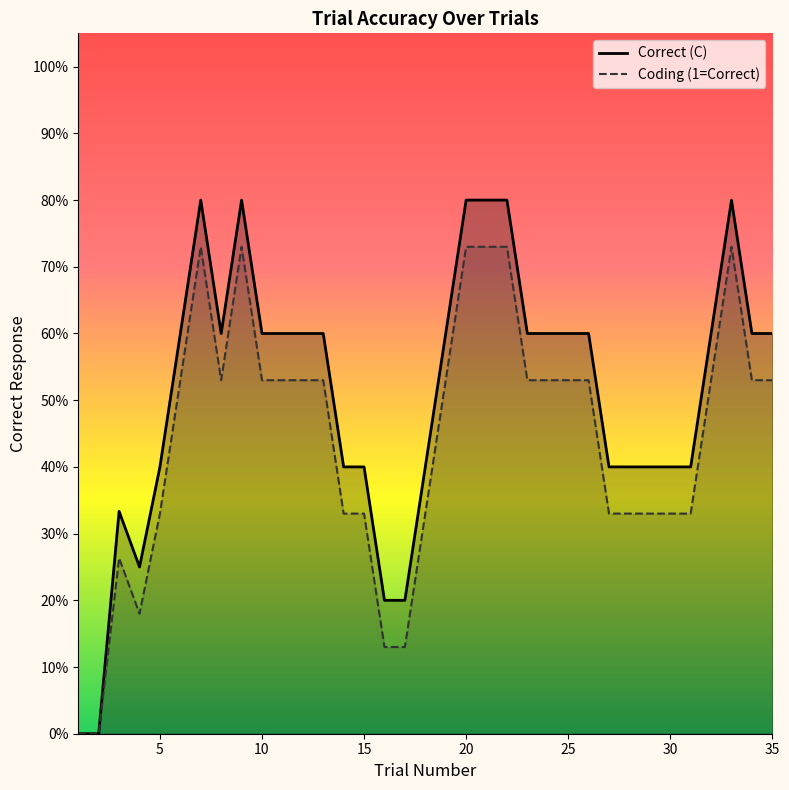

Reading left to right, transcribe all the data shown in this chart.

Correct (C): 0.0	0.0	0.3	0.2	0.4	0.6	0.8	0.6	0.8	0.6	0.6	0.6	0.6	0.4	0.4	0.2	0.2	0.4	0.6	0.8	0.8	0.8	0.6	0.6	0.6	0.6	0.4	0.4	0.4	0.4	0.4	0.6	0.8	0.6	0.6
Coding (1=Correct): 0.0	0.0	0.3	0.2	0.3	0.5	0.7	0.5	0.7	0.5	0.5	0.5	0.5	0.3	0.3	0.1	0.1	0.3	0.5	0.7	0.7	0.7	0.5	0.5	0.5	0.5	0.3	0.3	0.3	0.3	0.3	0.5	0.7	0.5	0.5